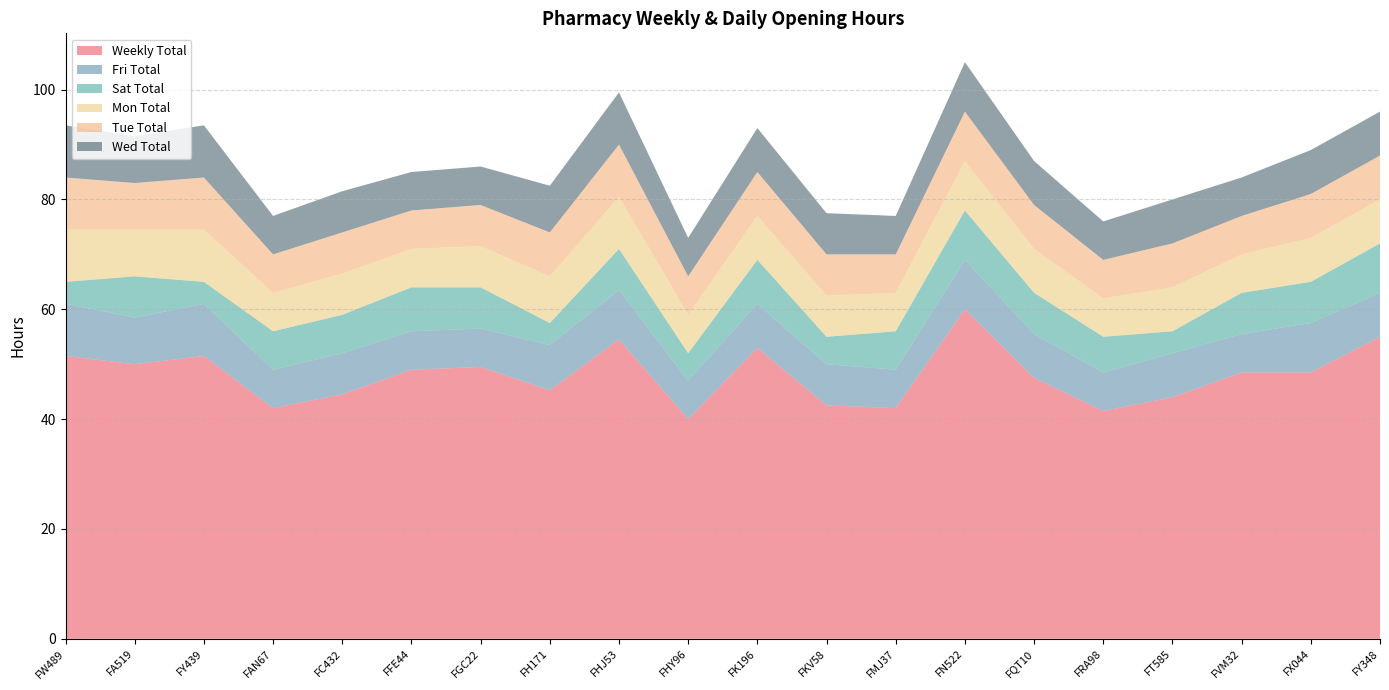

Reading left to right, transcribe all the data shown in this chart.

Weekly Total: FW489=51.5	FA519=50.0	FY439=51.5	FAN67=42.0	FC432=44.5	FFE44=49.0	FGC22=49.5	FH171=45.2	FHJ53=54.5	FHY96=40.0	FK196=53.0	FKV58=42.5	FMJ37=42.0	FN522=60.0	FQT10=47.5	FRA98=41.5	FT585=44.0	FVM32=48.5	FX044=48.5	FY348=55.0
Fri Total: FW489=9.5	FA519=8.5	FY439=9.5	FAN67=7.0	FC432=7.5	FFE44=7.0	FGC22=7.0	FH171=8.2	FHJ53=9.0	FHY96=7.0	FK196=8.0	FKV58=7.5	FMJ37=7.0	FN522=9.0	FQT10=8.0	FRA98=7.0	FT585=8.0	FVM32=7.0	FX044=9.0	FY348=8.0
Sat Total: FW489=4.0	FA519=7.5	FY439=4.0	FAN67=7.0	FC432=7.0	FFE44=8.0	FGC22=7.5	FH171=4.0	FHJ53=7.5	FHY96=5.0	FK196=8.0	FKV58=5.0	FMJ37=7.0	FN522=9.0	FQT10=7.5	FRA98=6.5	FT585=4.0	FVM32=7.5	FX044=7.5	FY348=9.0
Mon Total: FW489=9.5	FA519=8.5	FY439=9.5	FAN67=7.0	FC432=7.5	FFE44=7.0	FGC22=7.5	FH171=8.5	FHJ53=9.5	FHY96=7.0	FK196=8.0	FKV58=7.5	FMJ37=7.0	FN522=9.0	FQT10=8.0	FRA98=7.0	FT585=8.0	FVM32=7.0	FX044=8.0	FY348=8.0
Tue Total: FW489=9.5	FA519=8.5	FY439=9.5	FAN67=7.0	FC432=7.5	FFE44=7.0	FGC22=7.5	FH171=8.0	FHJ53=9.5	FHY96=7.0	FK196=8.0	FKV58=7.5	FMJ37=7.0	FN522=9.0	FQT10=8.0	FRA98=7.0	FT585=8.0	FVM32=7.0	FX044=8.0	FY348=8.0
Wed Total: FW489=9.5	FA519=8.5	FY439=9.5	FAN67=7.0	FC432=7.5	FFE44=7.0	FGC22=7.0	FH171=8.5	FHJ53=9.5	FHY96=7.0	FK196=8.0	FKV58=7.5	FMJ37=7.0	FN522=9.0	FQT10=8.0	FRA98=7.0	FT585=8.0	FVM32=7.0	FX044=8.0	FY348=8.0